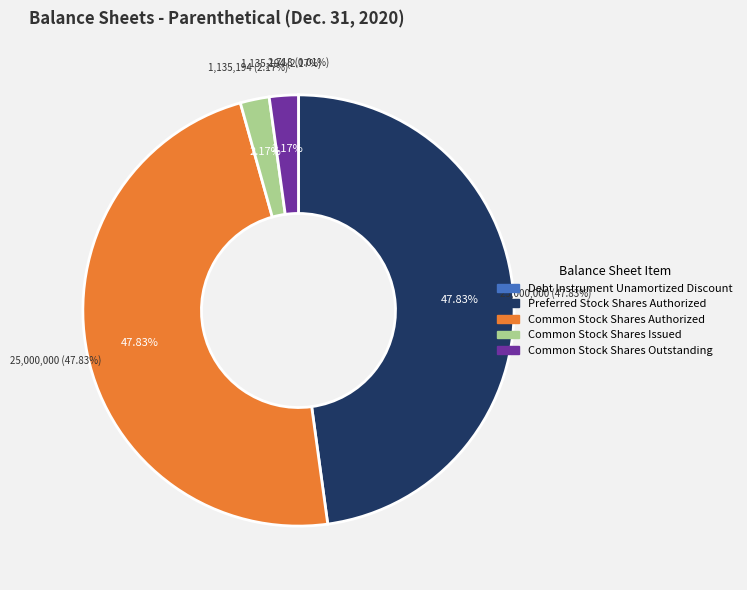

What is the change in value from Debt Instrument Unamortized Discount to Common Stock Shares Outstanding?

+1132476